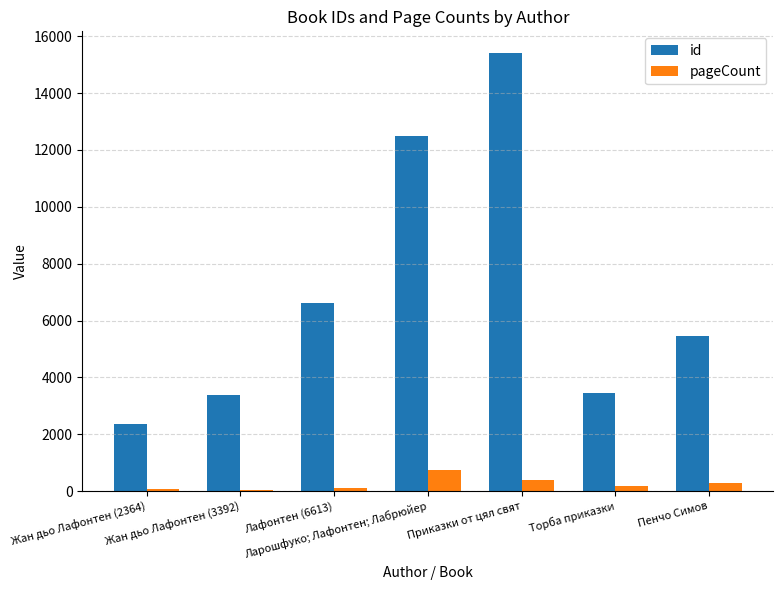

How many distinct data groups are displayed?

2